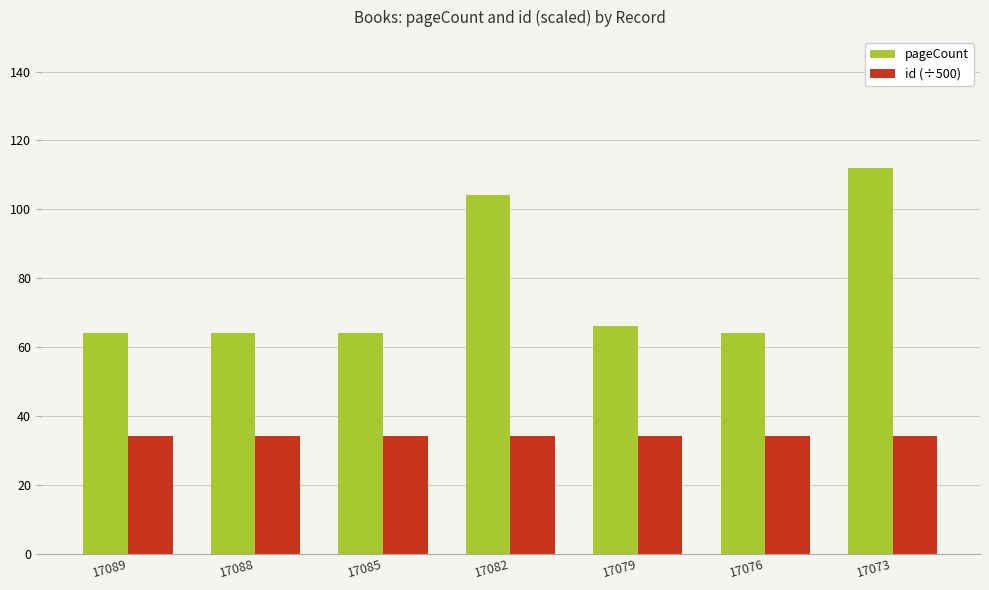

At which category is the sum across all series the highest?

17073